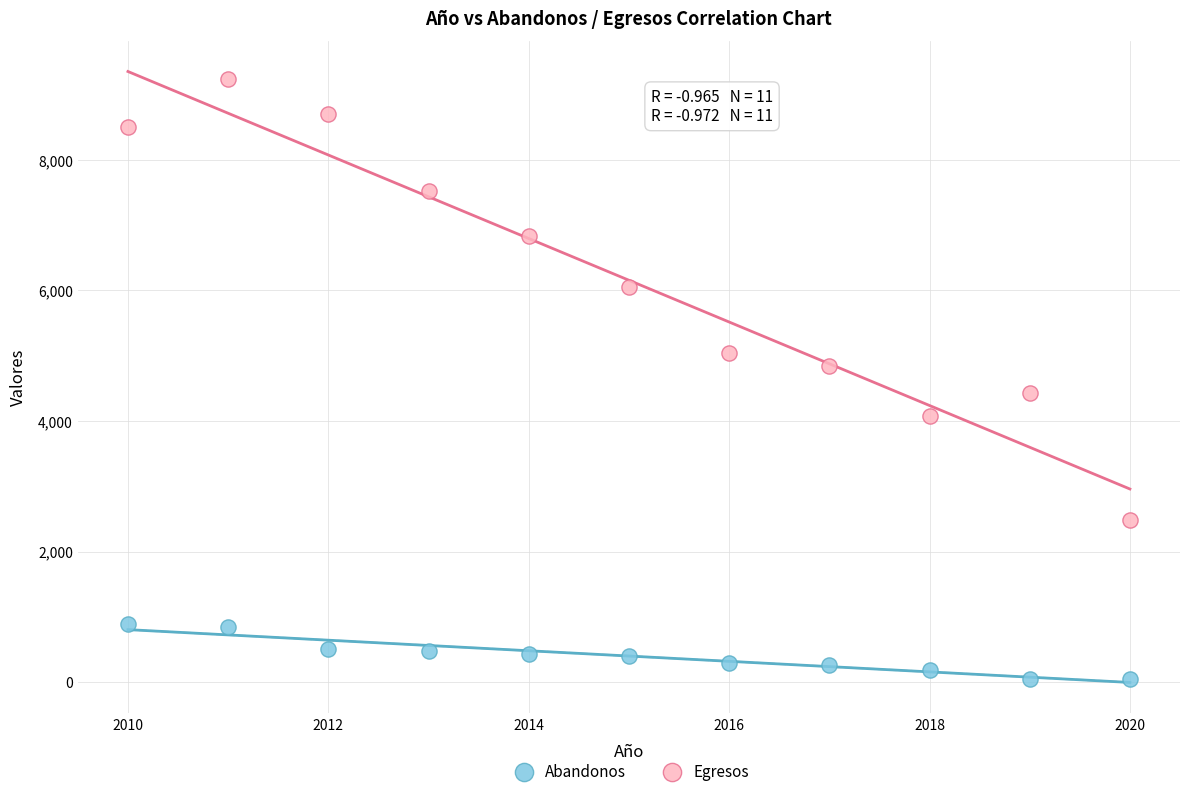

Which series contains the highest Y value?

Egresos